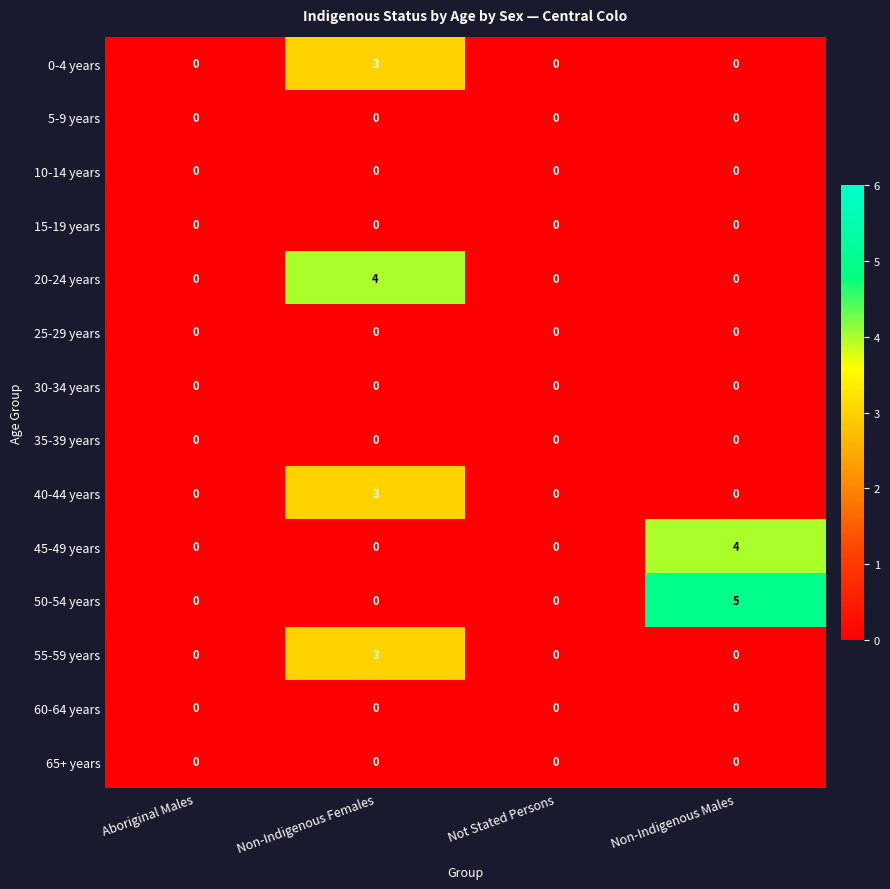

What is the difference between the maximum and minimum values in the 45-49 years series?

4